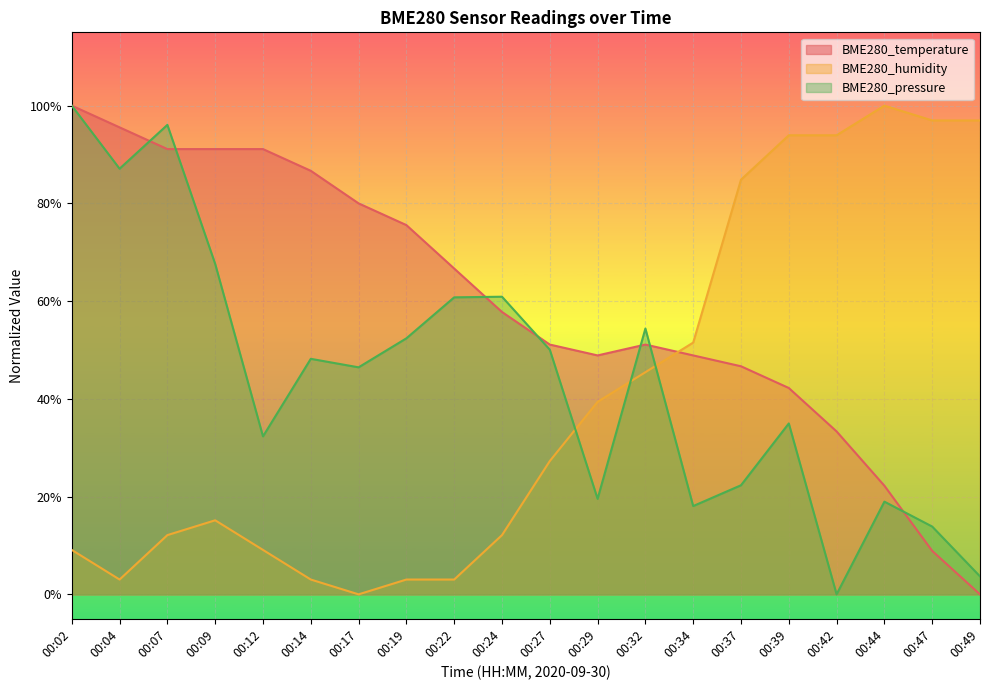

What is the value of the BME280_temperature point at the 4th from the left?

0.9